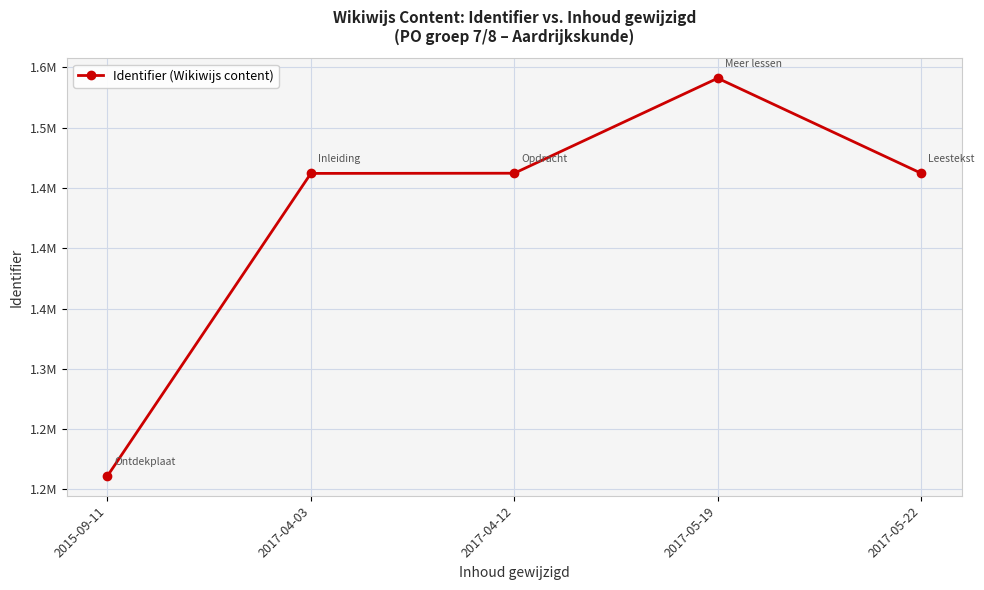

At which category does the data reach its first local peak?

2017-05-19